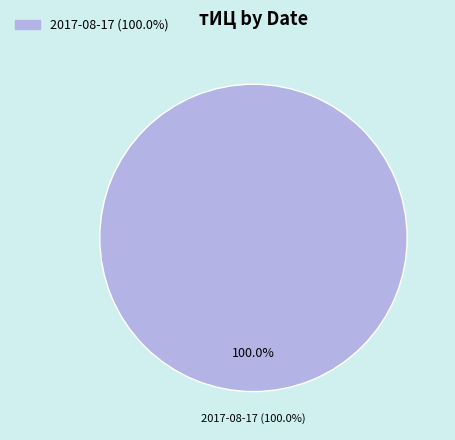

Does any single category account for the majority?

Yes